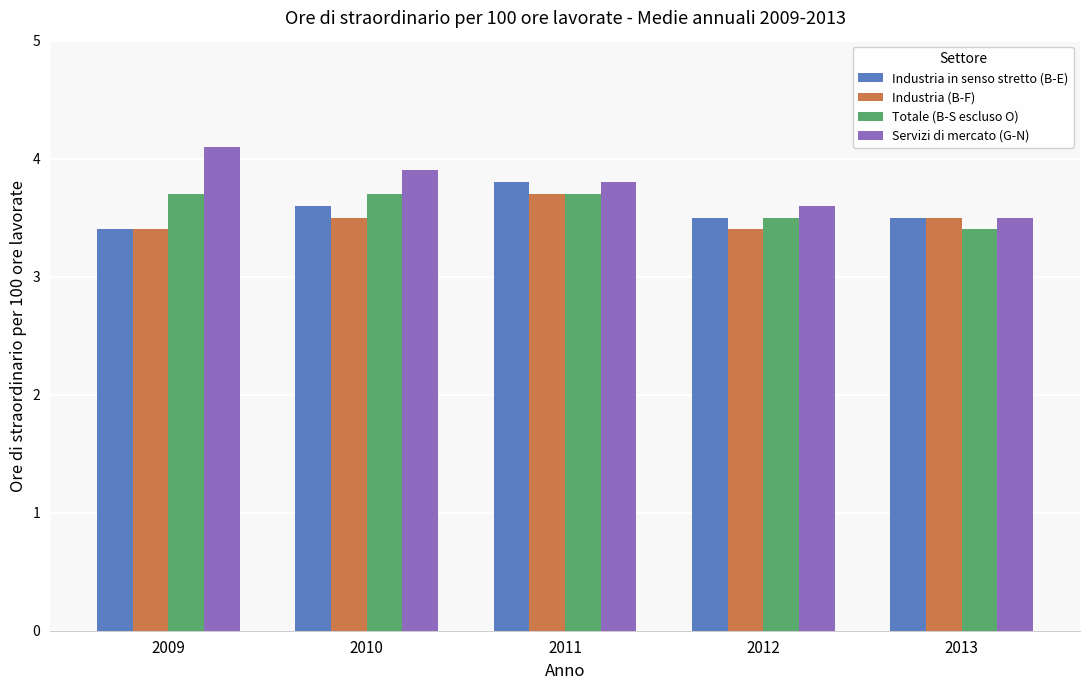

Is it true that Industria (B-F) equals 2.4 at 2011?

False